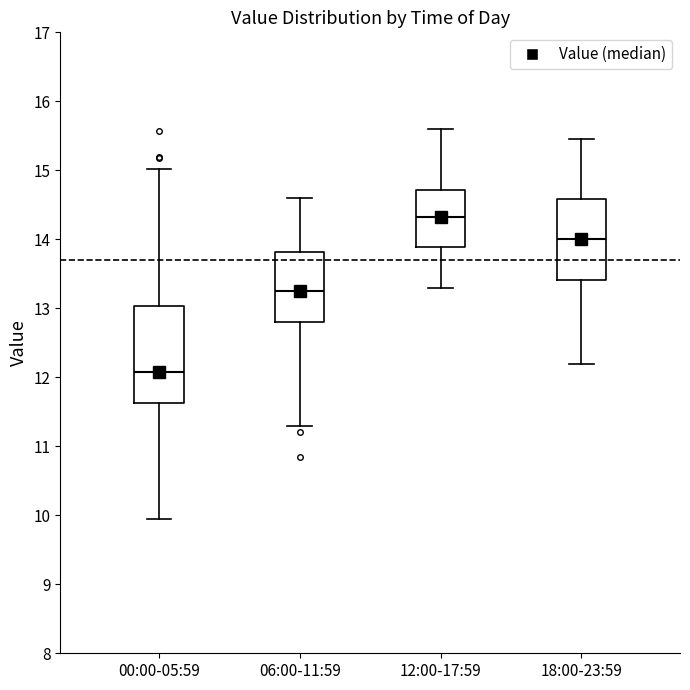

Which box is the tallest, from its lower edge to its upper edge?

00:00-05:59